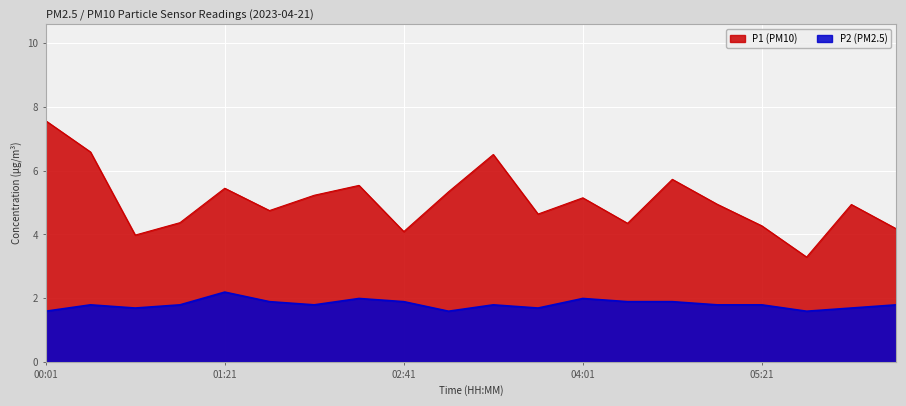

List the labels in order of P2 value, largest first.

01:21, 02:21, 04:01, 01:41, 02:41, 04:21, 04:41, 00:21, 01:01, 02:01, 03:21, 05:01, 05:21, 06:21, 00:41, 03:41, 06:01, 00:01, 03:01, 05:41